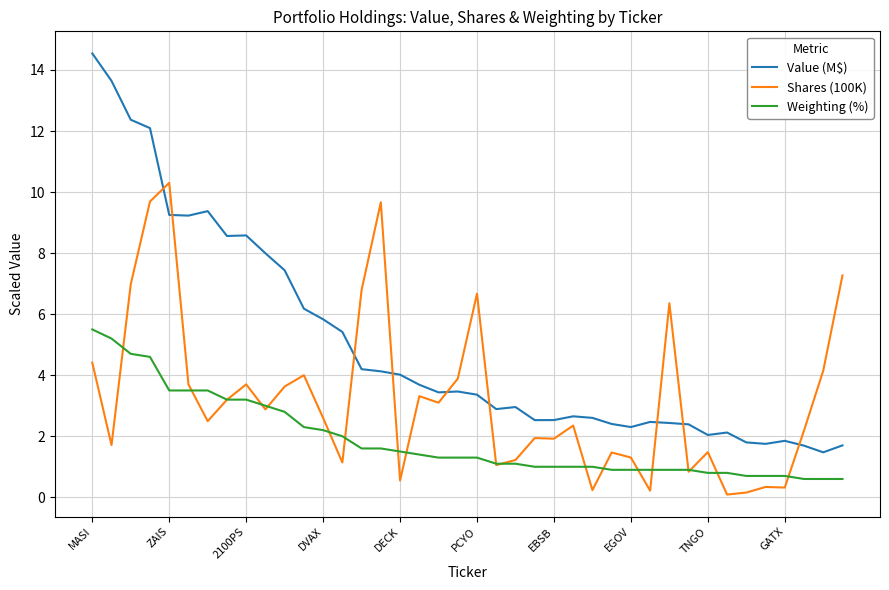

True or false: Shares (100K) and Value (M$) intersect in this chart.

True